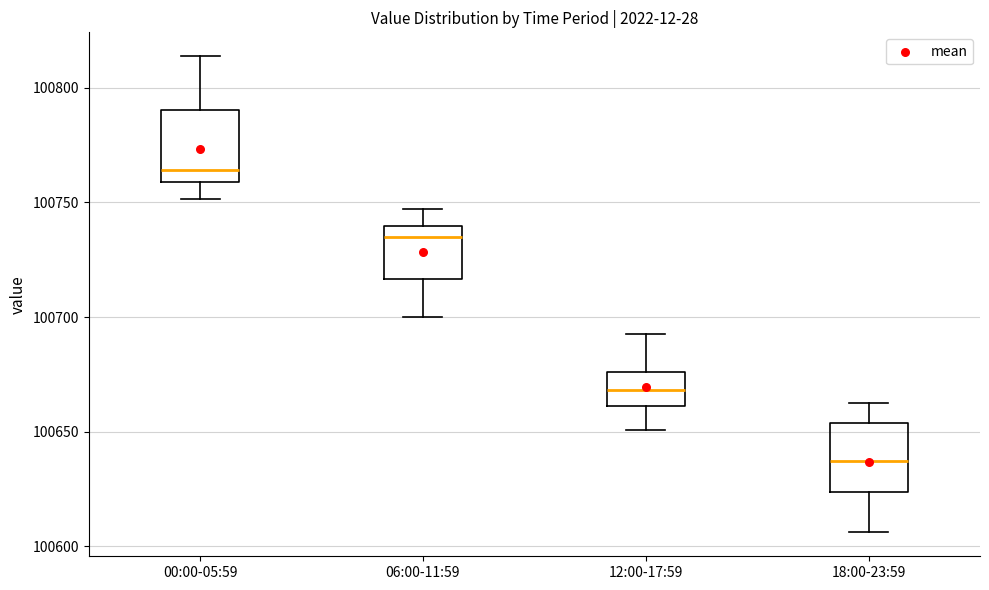

Reading left to right, read every box against the y-axis: the position of its median line, the range the box covers, and the ends of its whiskers. The values are not printed on the chart, so give them approximately, as read against the axis.

00:00-05:59: median 100765, box 100760 to 100790, whiskers 100750 to 100815
06:00-11:59: median 100735, box 100715 to 100740, whiskers 100700 to 100745
12:00-17:59: median 100670, box 100660 to 100675, whiskers 100650 to 100695
18:00-23:59: median 100635, box 100625 to 100655, whiskers 100605 to 100665